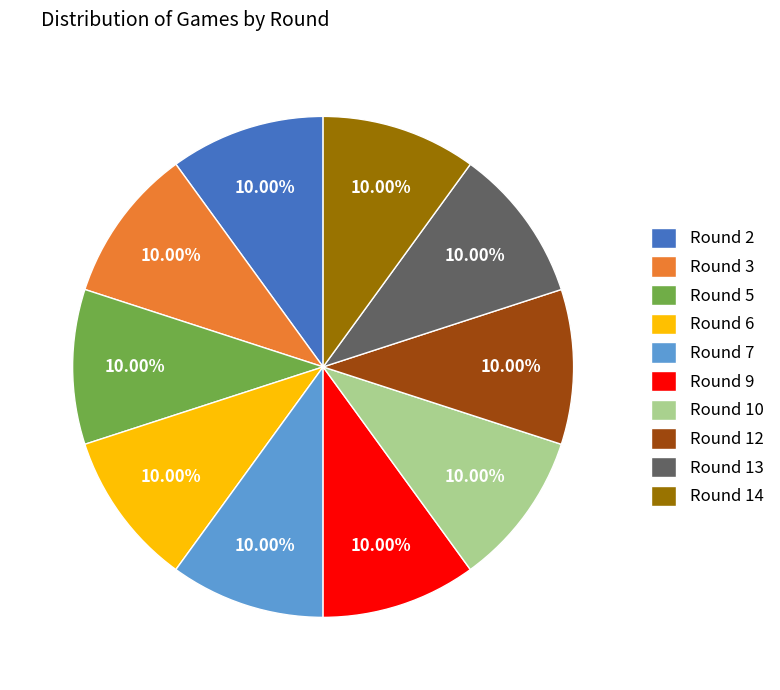

Combined, do Round 6 and Round 13 account for over 50%?

No